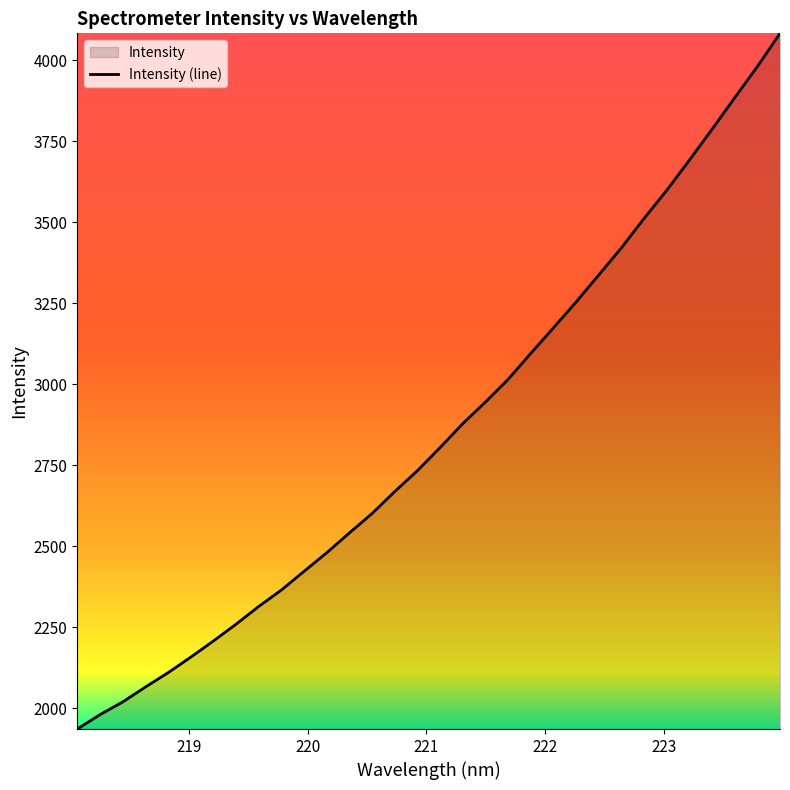

What is the maximum value shown in the chart?

4082.5